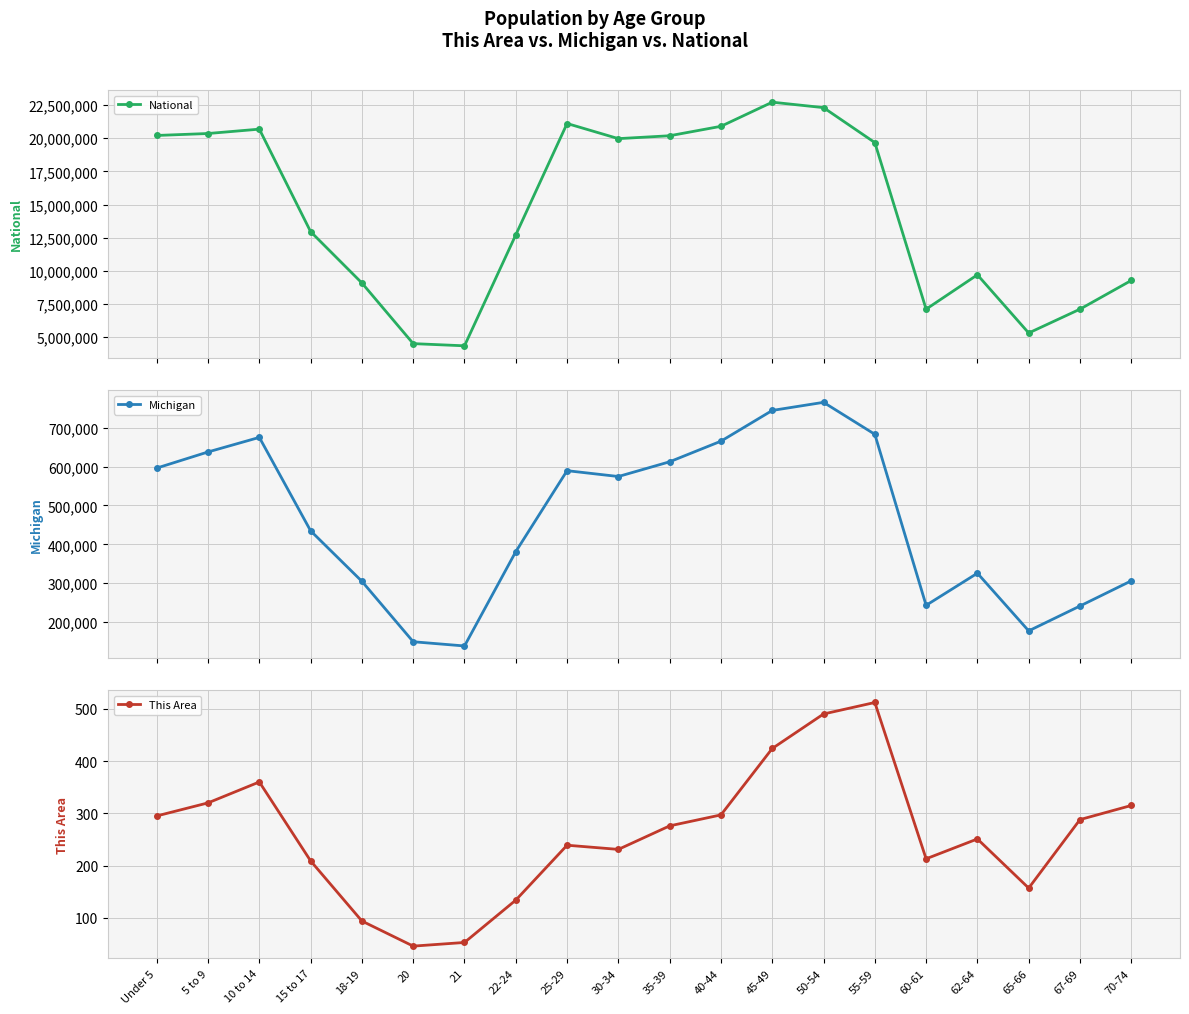

What is the difference between the Michigan values at 5 to 9 and 55-59?

45402